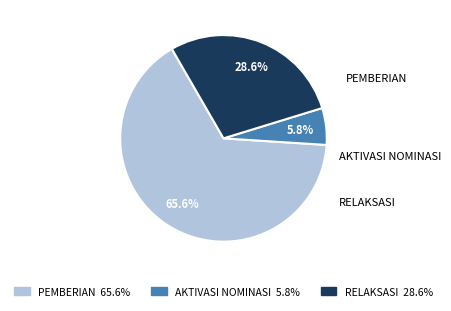

What is the largest slice in the pie chart?

PEMBERIAN 65.6%